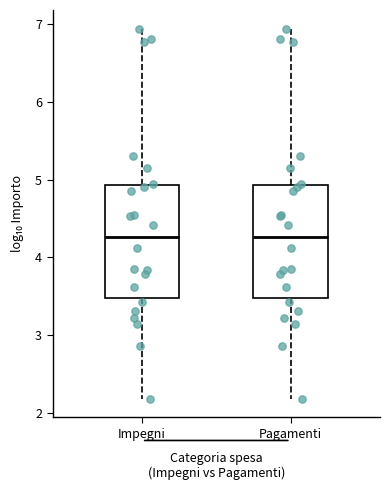

Where is the lower edge of the box for Impegni on the y-axis? The values are not printed on the chart, so give them approximately, as read against the axis.

3.5